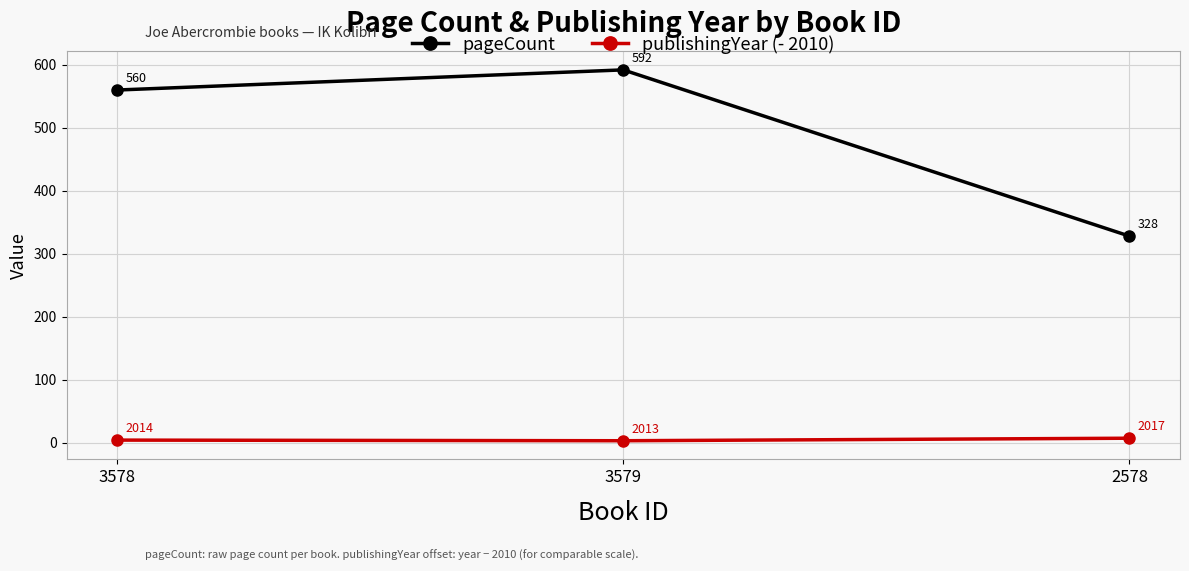

Reading left to right, list all the values displayed in this chart.

pageCount: 3578=560	3579=592	2578=328
publishingYear (- 2010): 3578=4	3579=3	2578=7